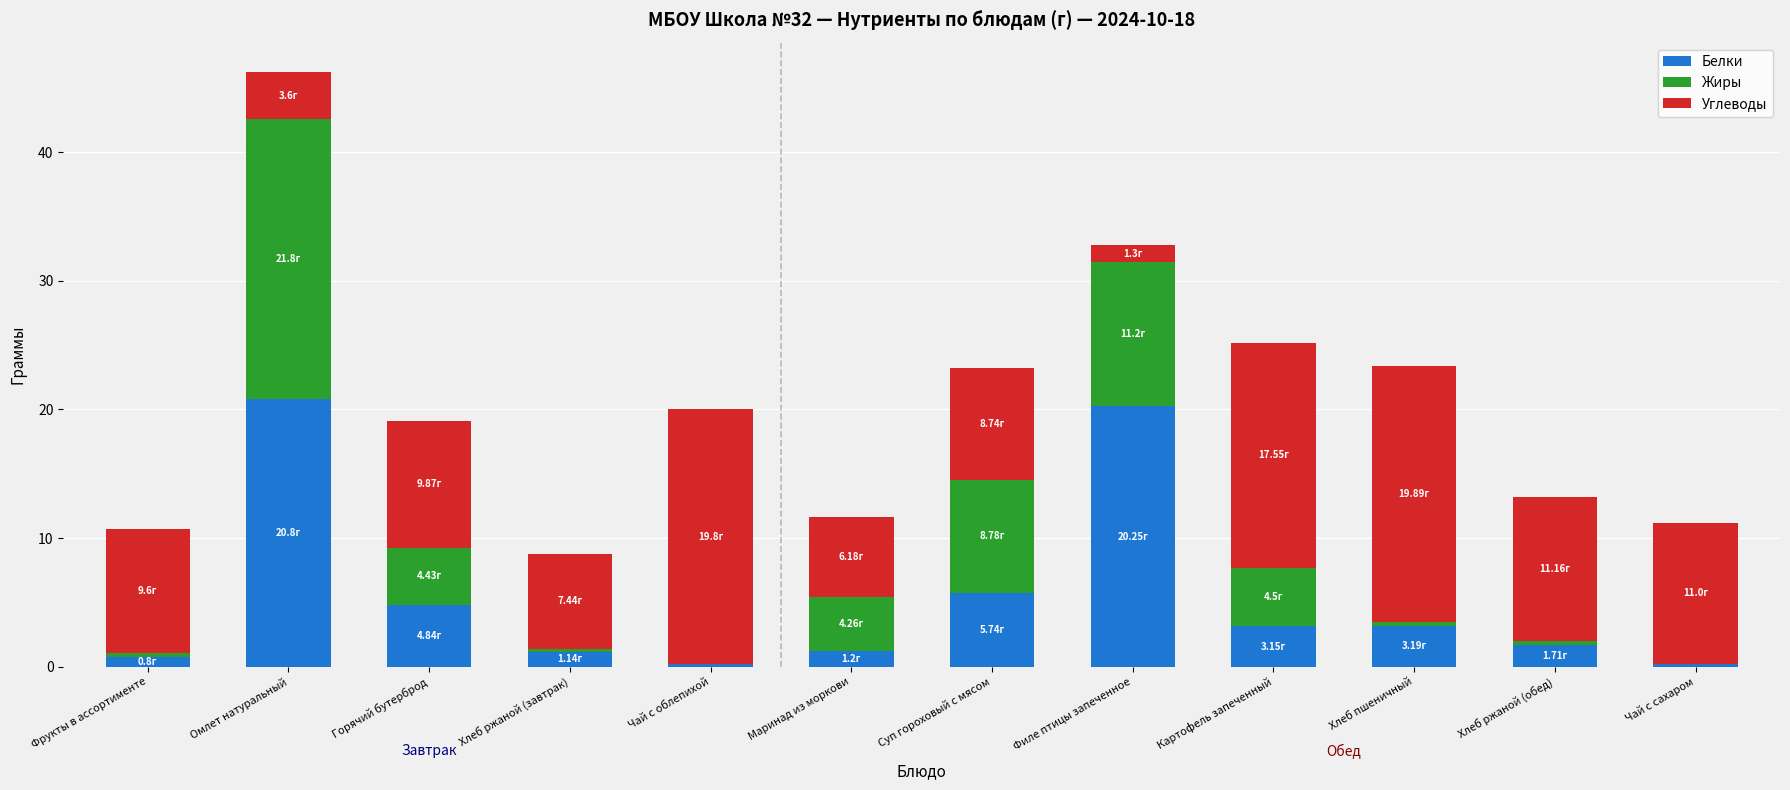

How many values in the Белки series exceed 3?

6